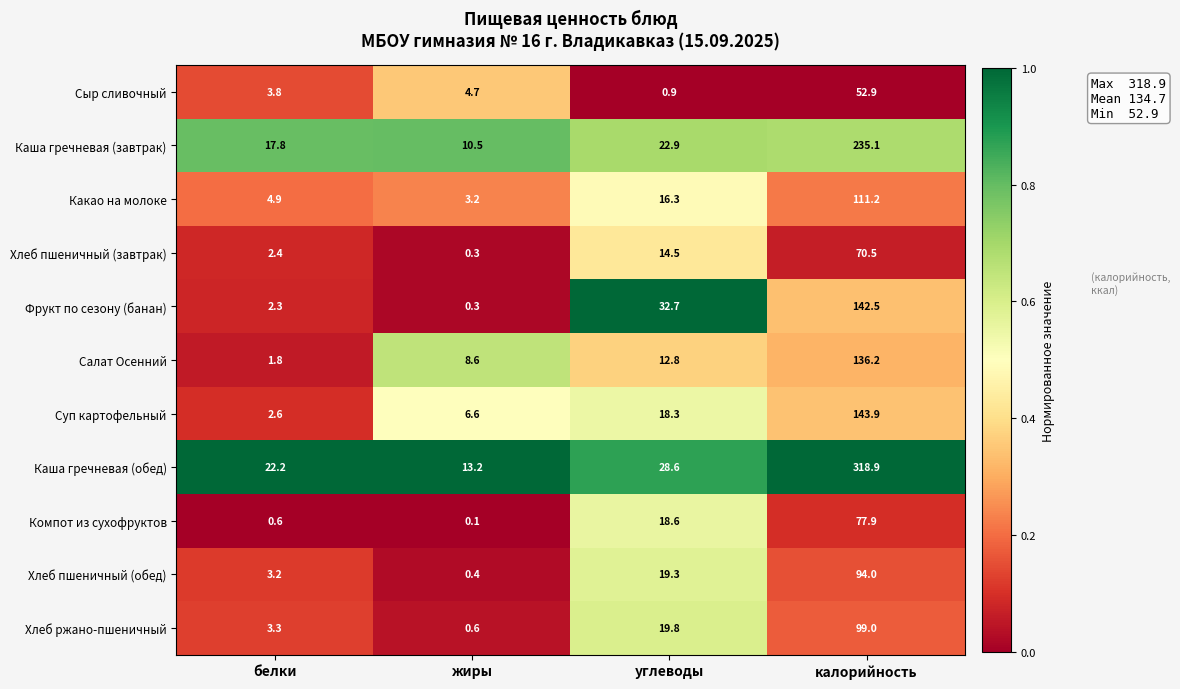

Which series has the widest spread of values?

Каша гречневая (обед)